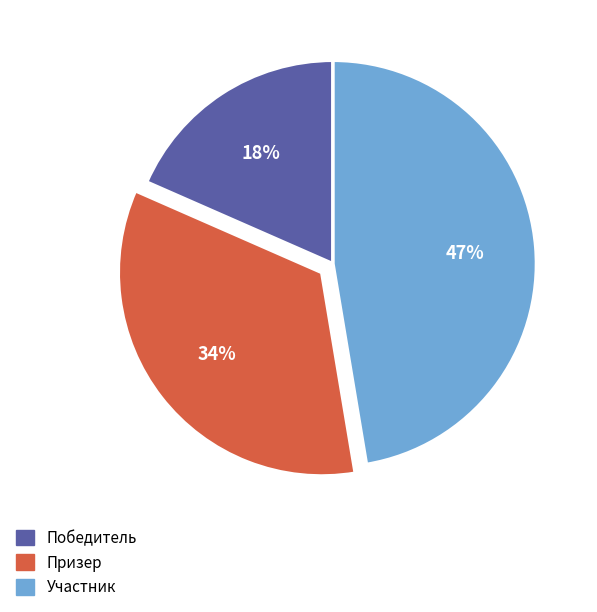

What is the ratio of the value at Участник to the value at Призер?

1.4